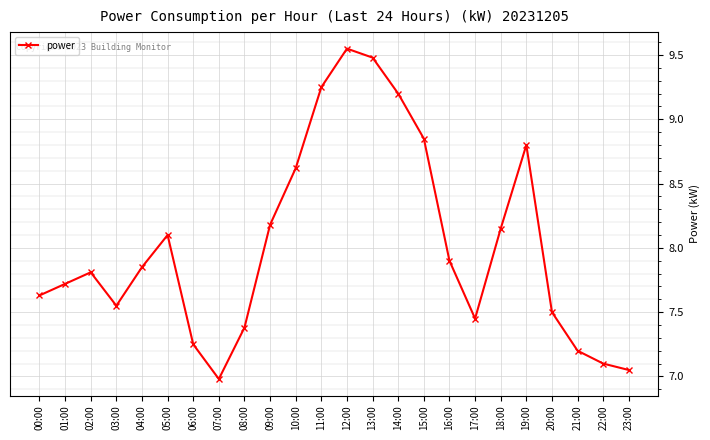

Which label corresponds to the smallest value in the chart?

07:00